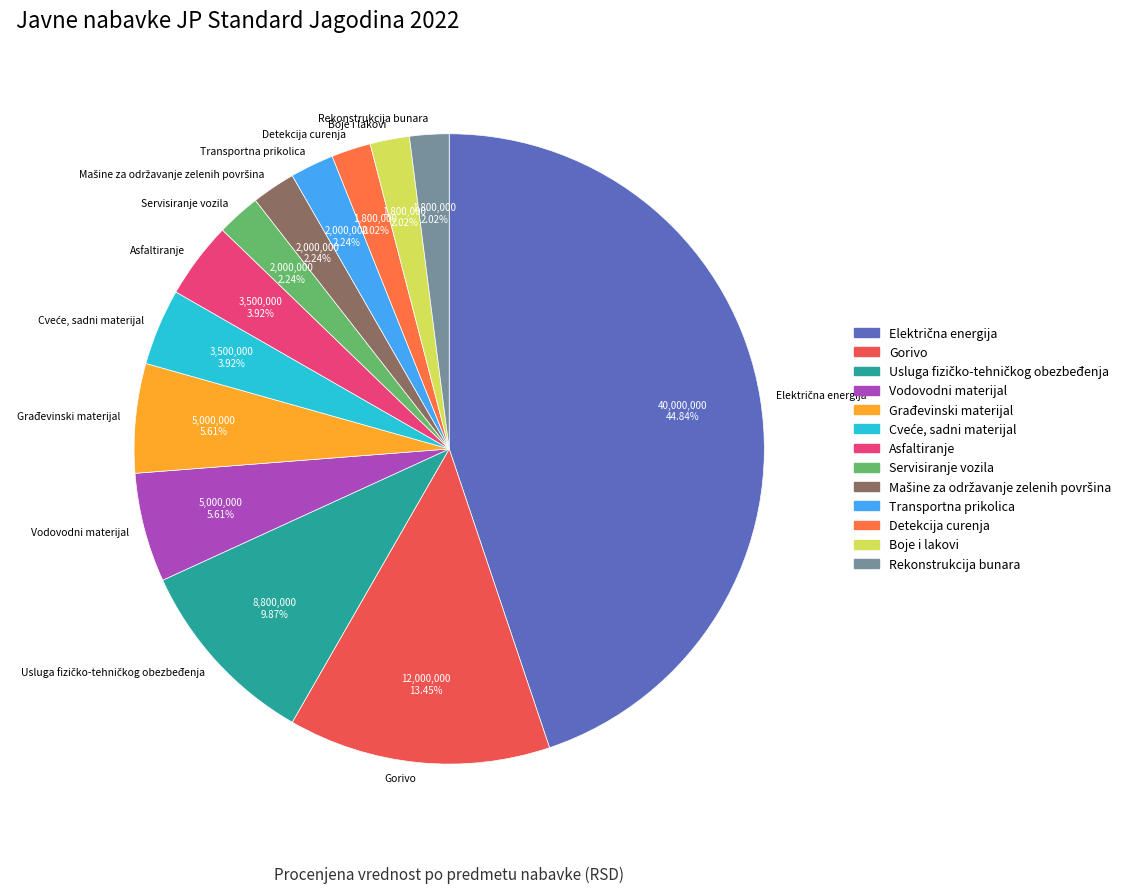

Does any single category account for the majority?

No